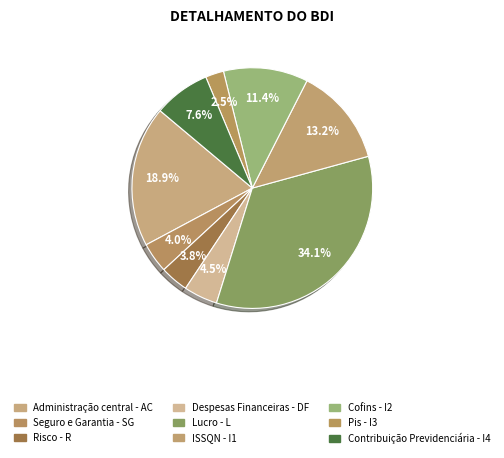

How many slices are in this pie chart?

9